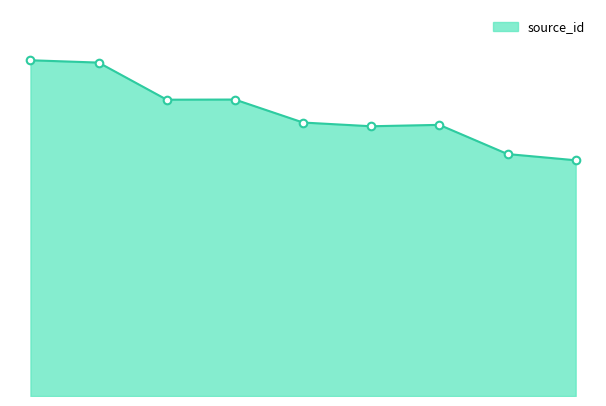

Is this an area chart (filled region under the line)?

Yes